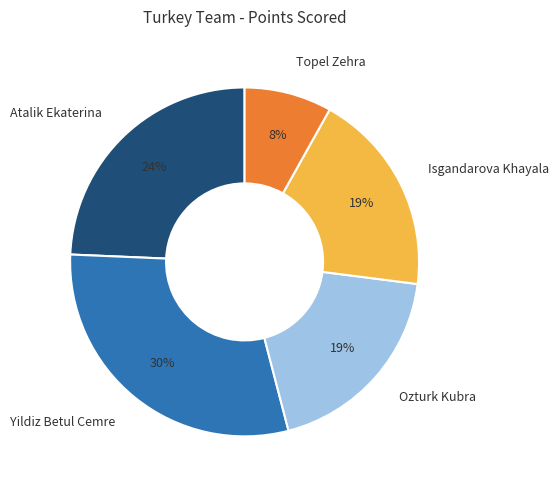

Does Isgandarova Khayala represent more than half of the total?

No